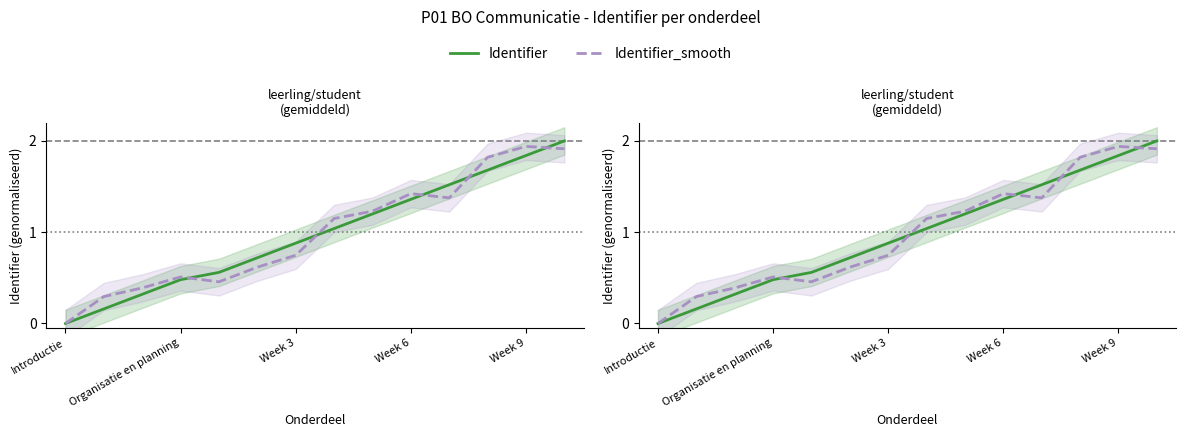

True or false: Identifier and Identifier_smooth cross at least once.

True